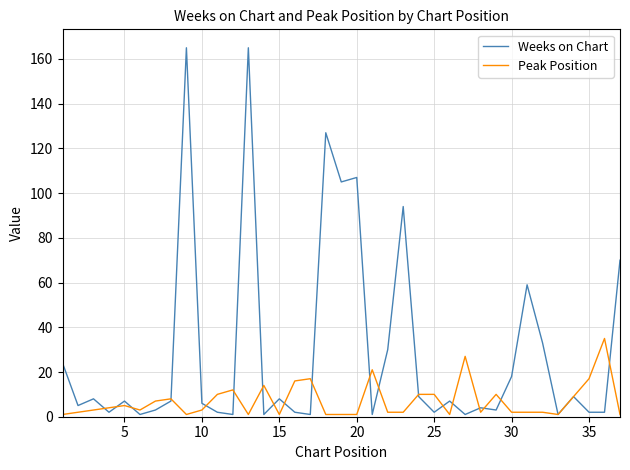

What is the average value of the Weeks on Chart series?

30